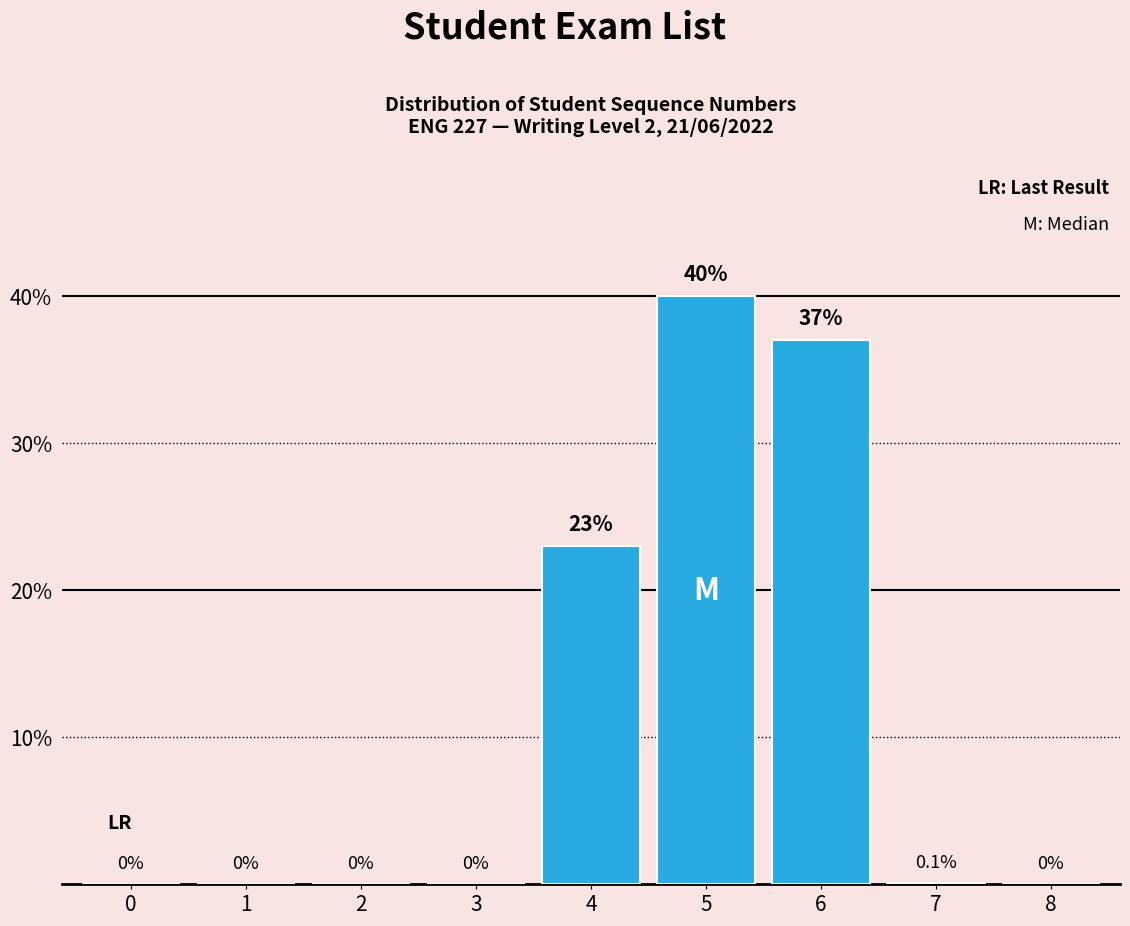

Reading left to right, list all the values displayed in this chart.

0=0.0	1=0.0	2=0.0	3=0.0	4=23.0	5=40.0	6=37.0	7=0.1	8=0.0